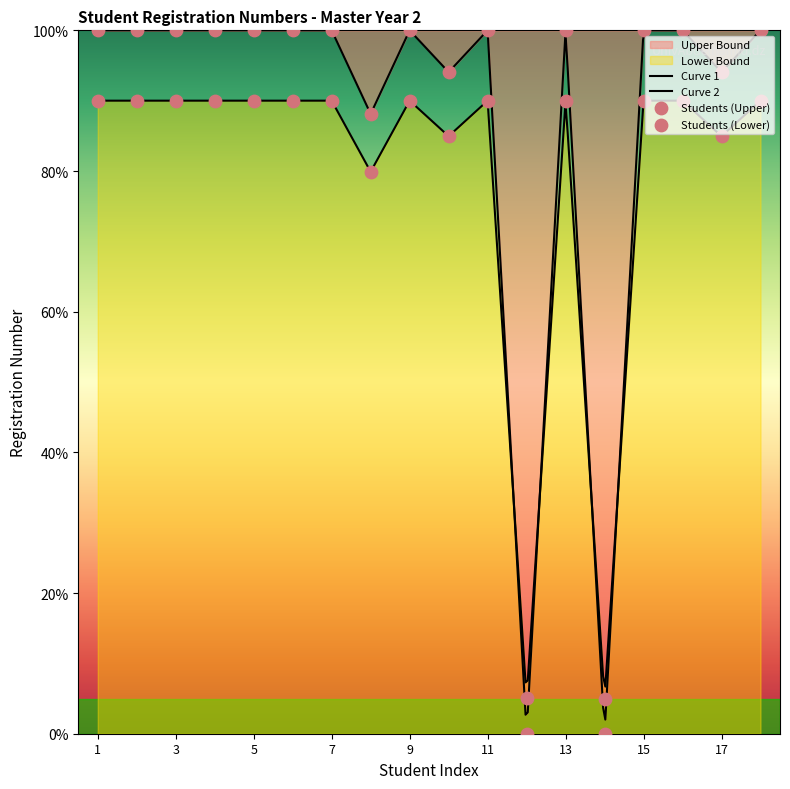

What is the ratio of the value at 5 to the value at 11?

1.0